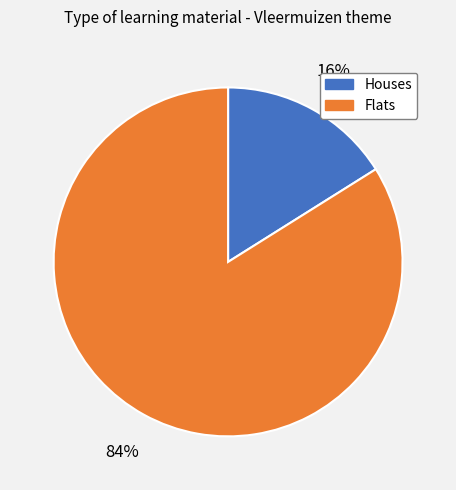

To the nearest percent, what is the difference between the largest and smallest slice percentages?

68%